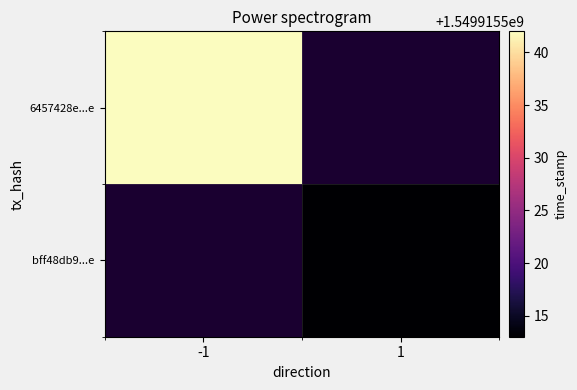

Rank the series by their average value, from highest to lowest.

6457428e04520cd7dfd85aa50851d3732bd732e, bff48db9a4b6b803617ba98bddca2ee9c932239